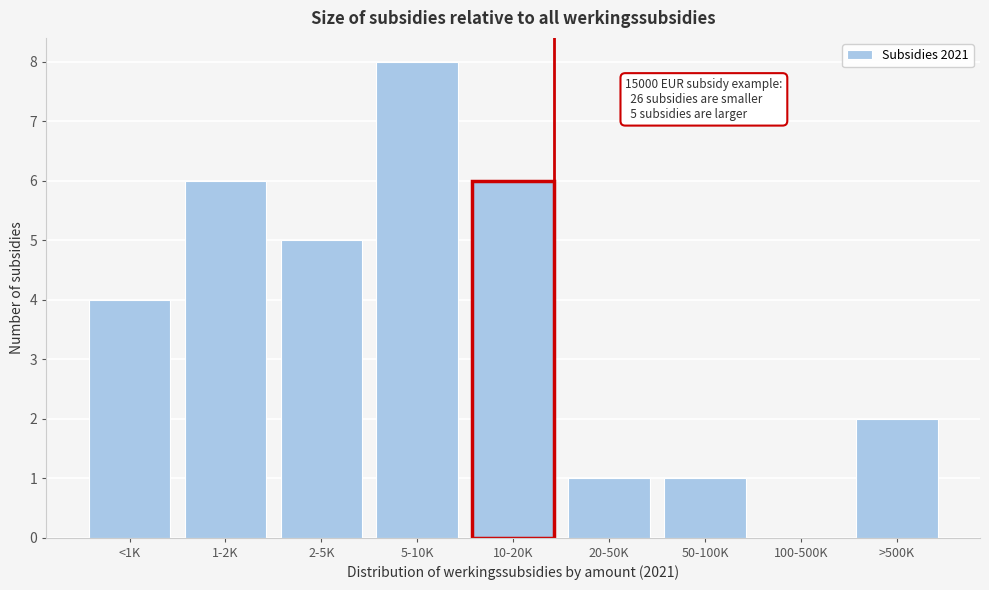

Reading right to left, extract all data points from this chart.

>500K=2	100-500K=0	50-100K=1	20-50K=1	10-20K=6	5-10K=8	2-5K=5	1-2K=6	<1K=4